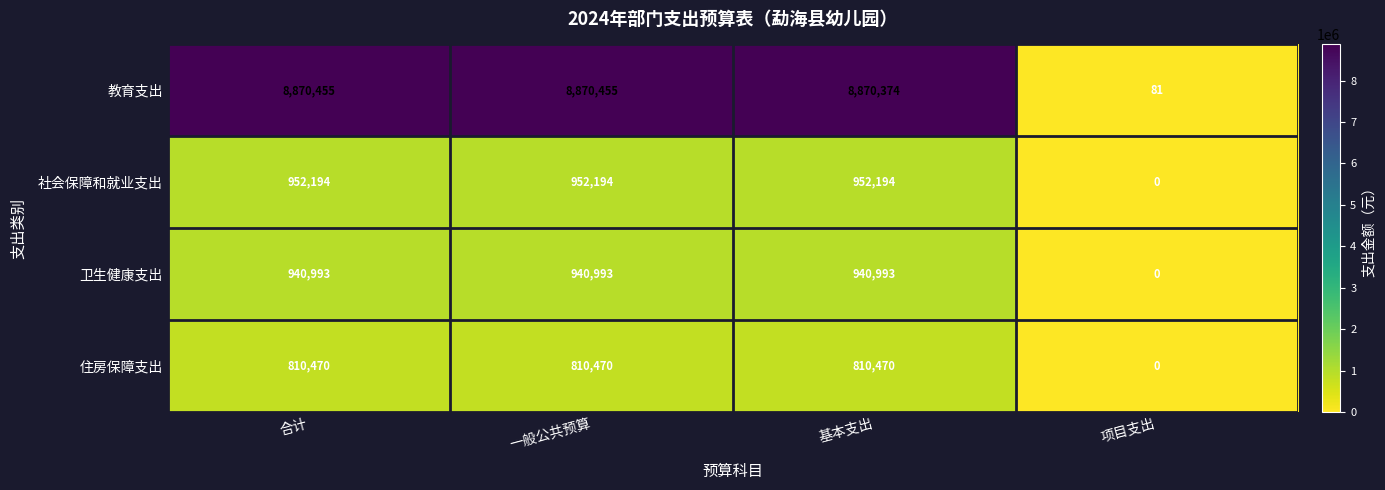

What is the spread (max minus min) of values at 基本支出?

8059904